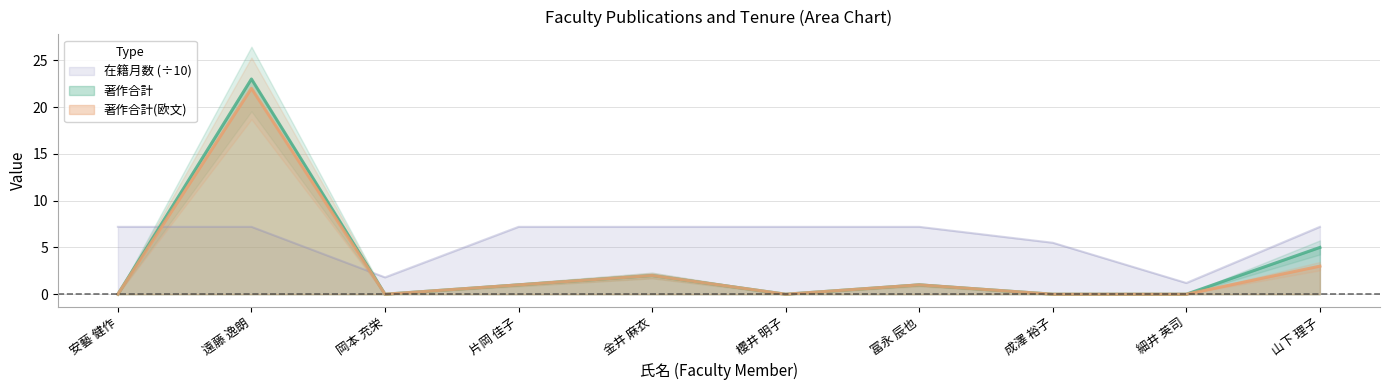

What is the sum of the 著作合計(欧文) values at 冨永 辰也 and 片岡 佳子?

2.0